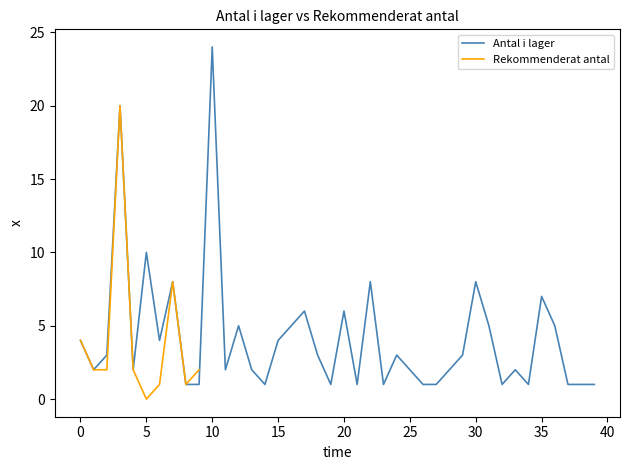

At which label does Antal i lager reach its peak?

10